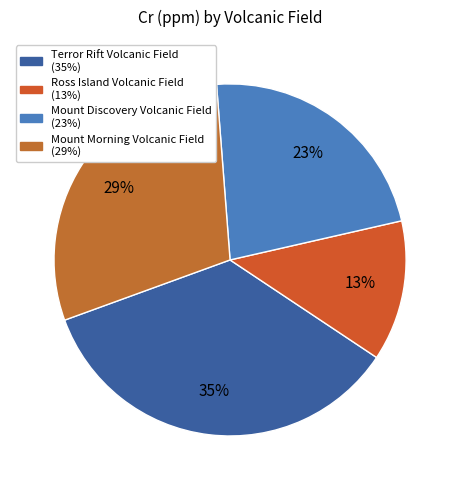

Rank the categories by value from highest to lowest.

Terror Rift Volcanic Field, Mount Morning Volcanic Field, Mount Discovery Volcanic Field, Ross Island Volcanic Field